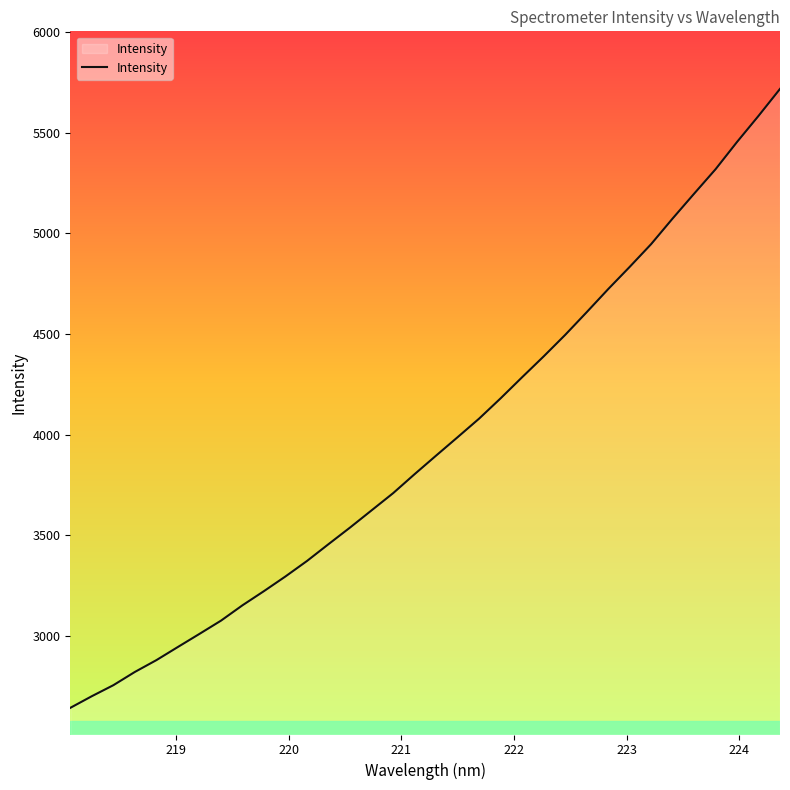

How many values exceed 3896?

17